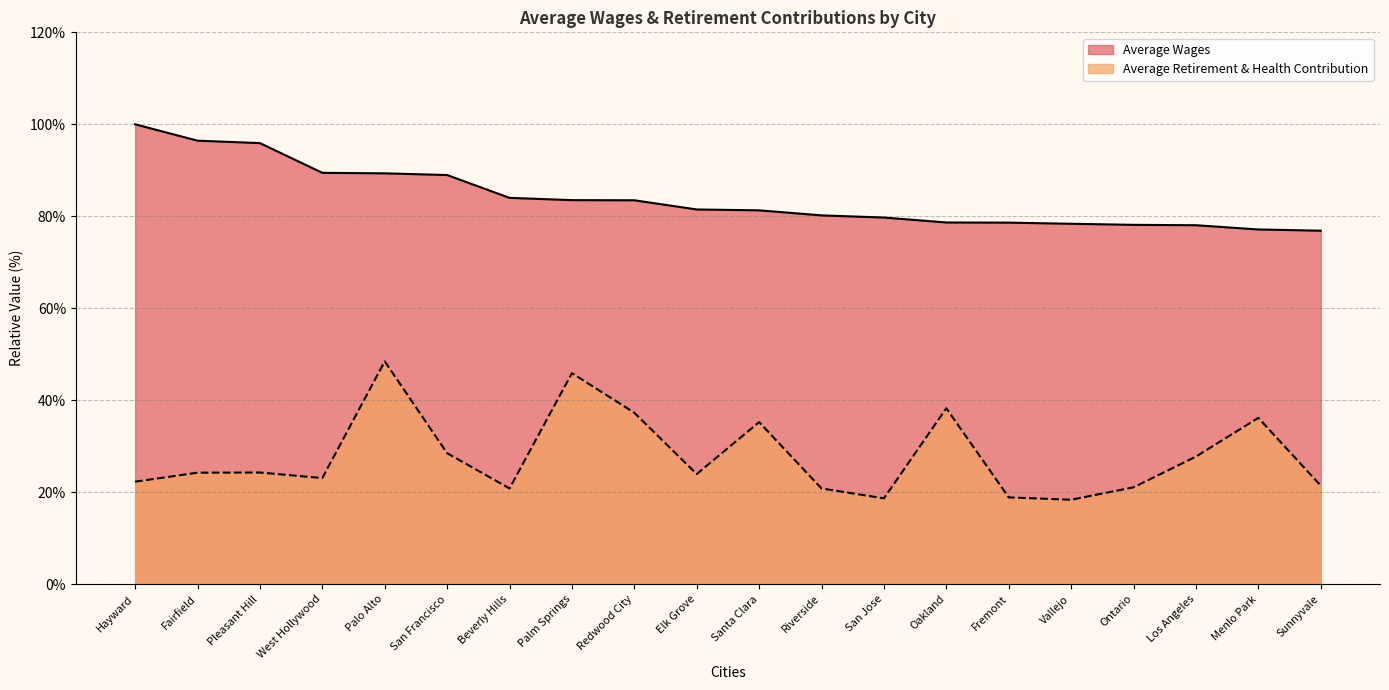

At which category is the sum across all series the highest?

Palo Alto